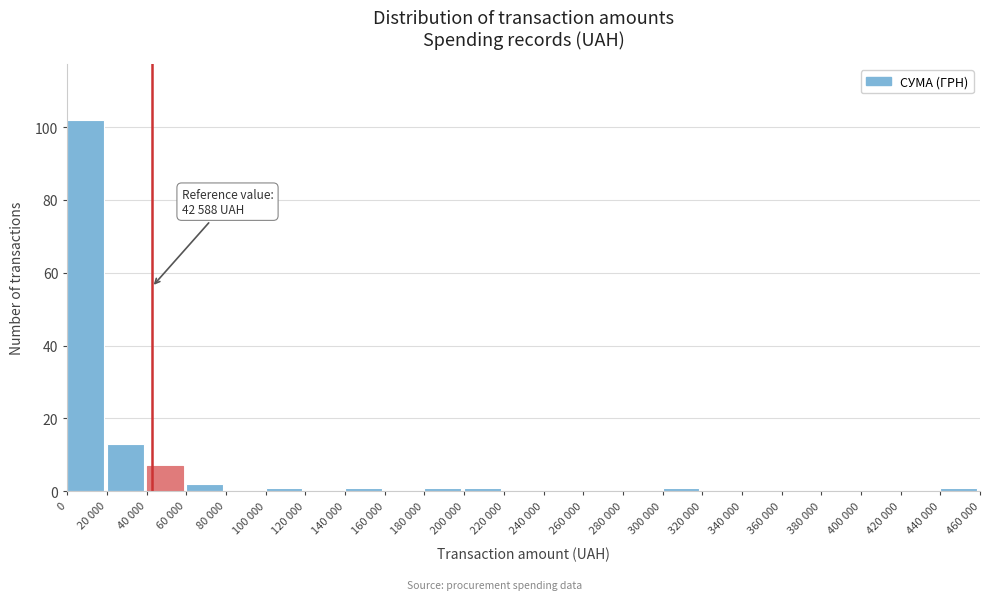

Reading right to left, transcribe all the data shown in this chart.

440 000=1	420 000=0	400 000=0	380 000=0	360 000=0	340 000=0	320 000=0	300 000=1	280 000=0	260 000=0	240 000=0	220 000=0	200 000=1	180 000=1	160 000=0	140 000=1	120 000=0	100 000=1	80 000=0	60 000=2	40 000=7	20 000=13	0=102